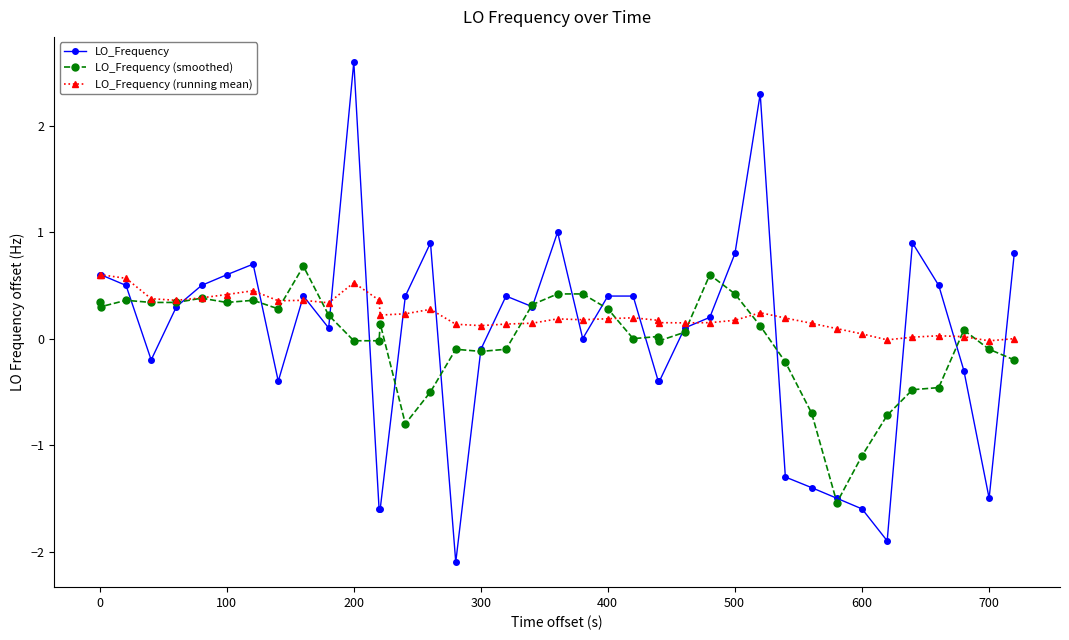

True or false: LO_Frequency has more than 0 interior local peaks.

True